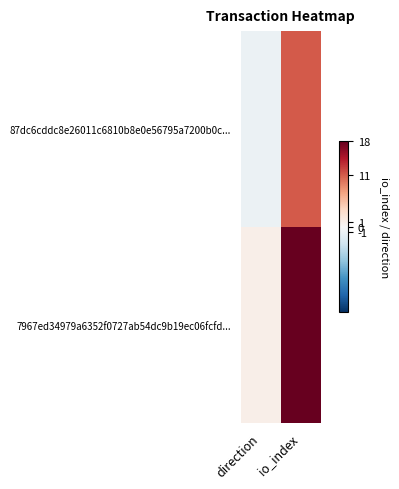

Reading left to right, transcribe all the data shown in this chart.

87dc6cddc8e26011c6810b8e0e56795a7200b0c...: direction=-1	io_index=11
7967ed34979a6352f0727ab54dc9b19ec06fcfd...: direction=1	io_index=18